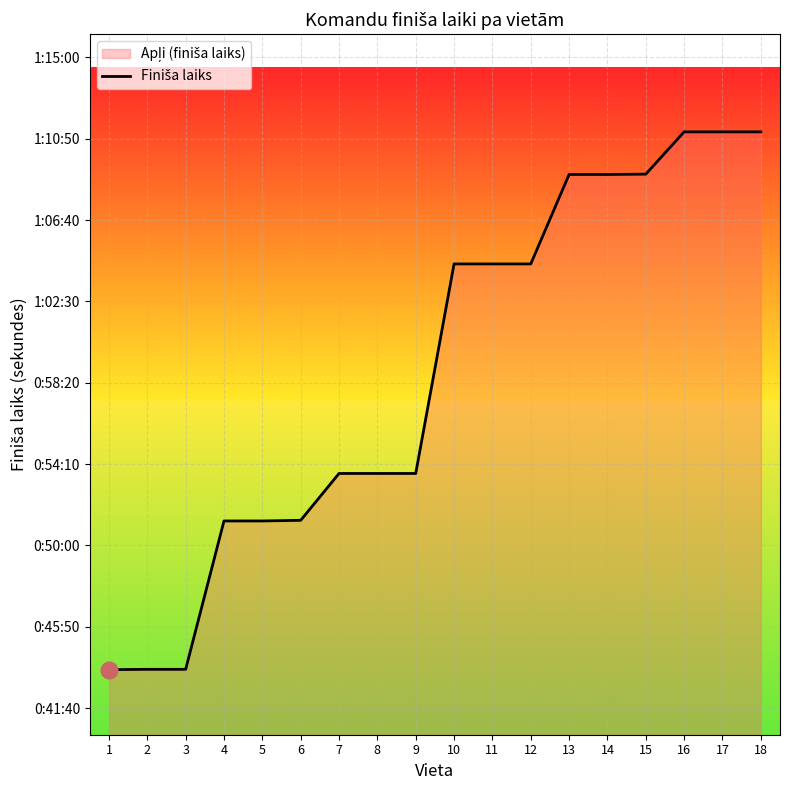

What is the sum of the values at 14 and 12?

8005